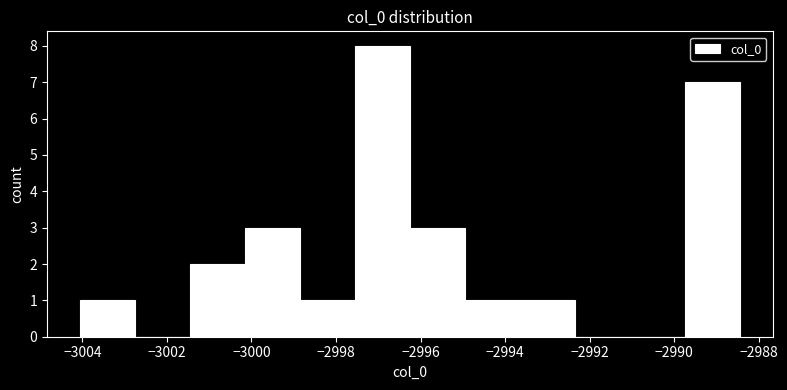

Which range on the x-axis has the tallest bar?

-2997.6 to -2996.2